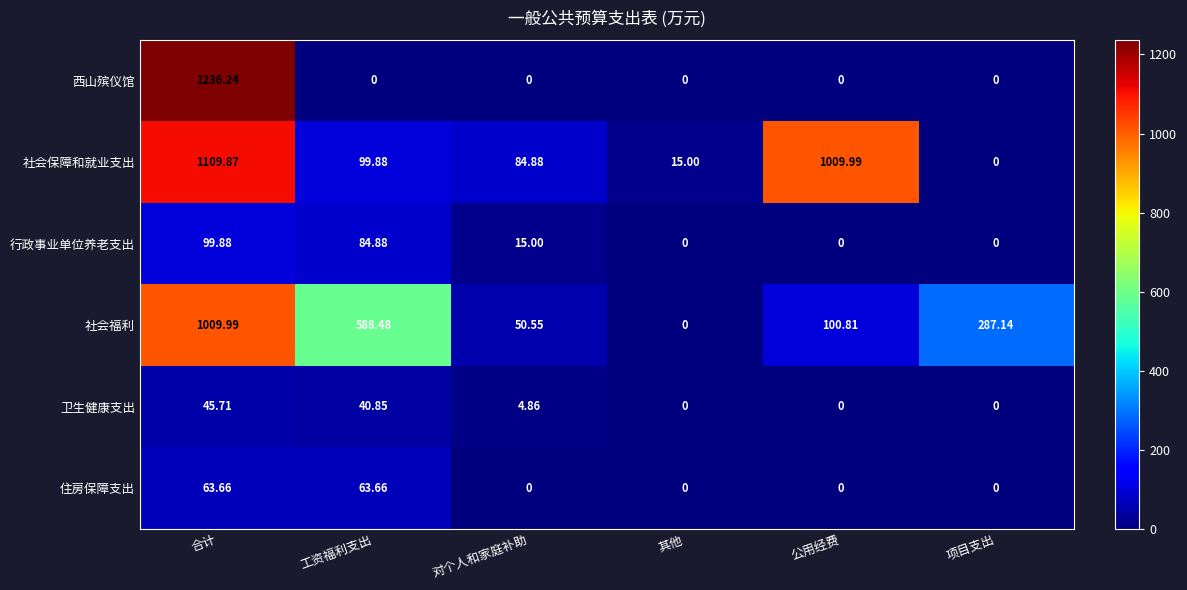

List the labels in order of 社会福利 value, largest first.

合计, 工资福利支出, 项目支出, 公用经费, 对个人和家庭补助, 其他